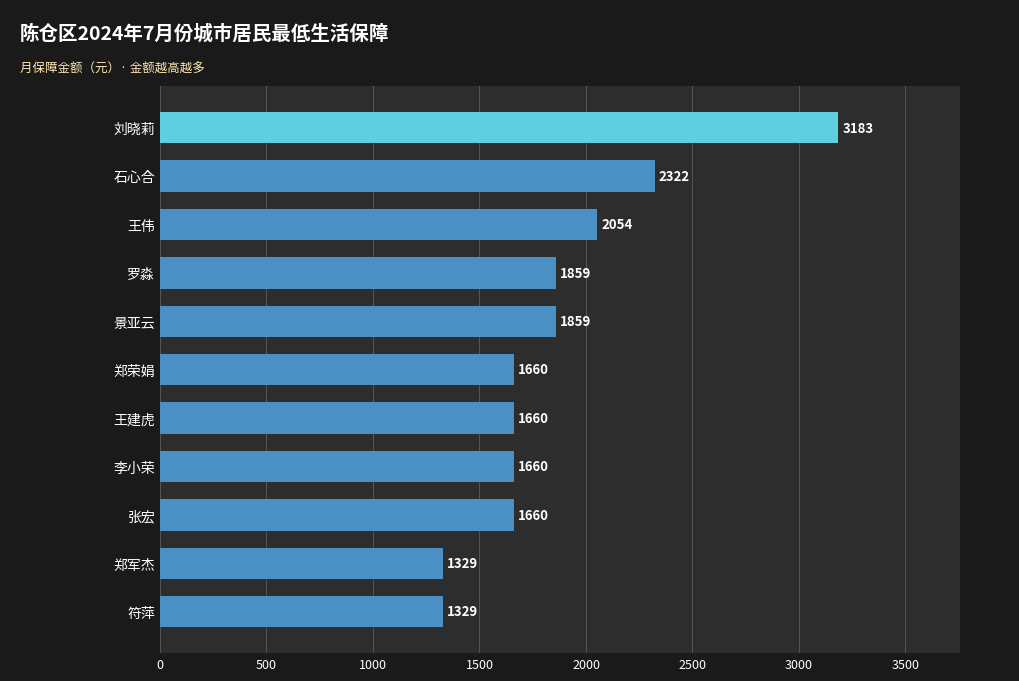

What is the change in value from 郑军杰 to 石心合?

+993